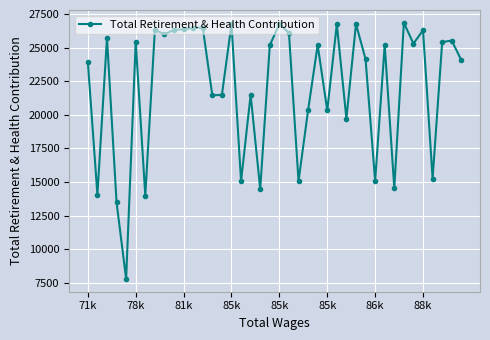

Is this an area chart (filled region under the line)?

No